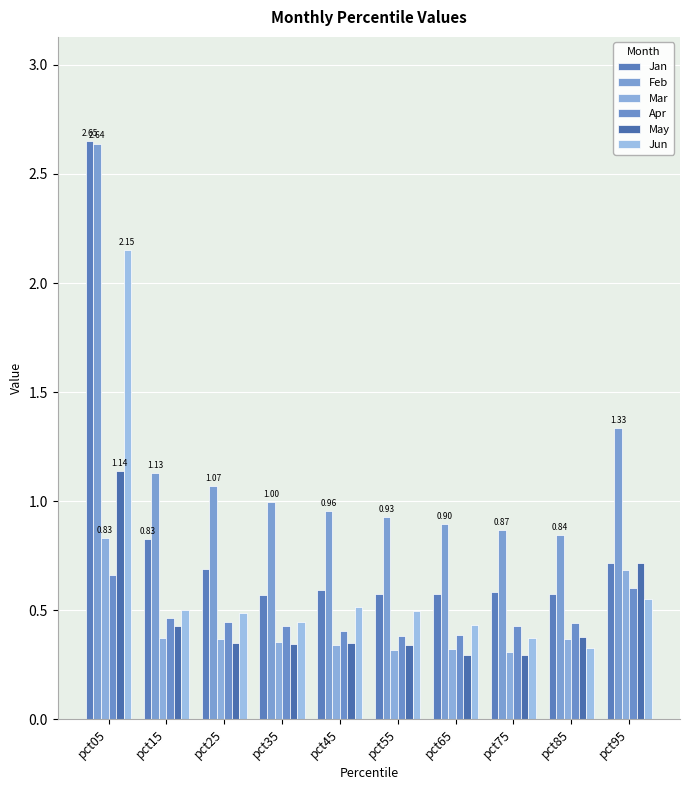

At pct35, list the series in order from smallest to largest.

May, Mar, Apr, Jun, Jan, Feb